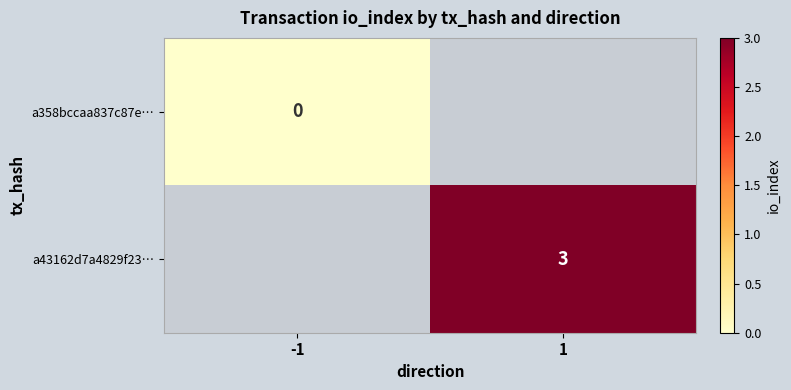

How many categories are shown in the chart?

2